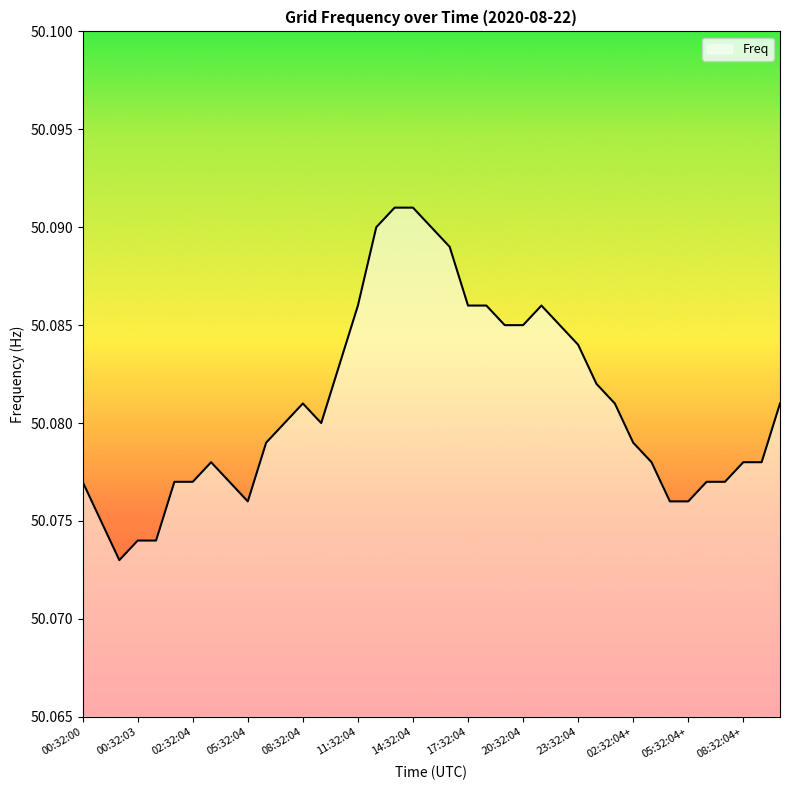

List the labels in order of value, largest first.

13:32:04, 14:32:04, 12:32:04, 15:32:04, 16:32:04, 11:32:04, 17:32:04, 18:32:04, 21:32:04, 19:32:04, 20:32:04, 22:32:04, 23:32:04, 10:32:04, 00:32:04+, 08:32:04, 01:32:04+, 10:32:04+, 07:32:04, 09:32:04, 06:32:04, 02:32:04+, 03:32:04, 03:32:04+, 08:32:04+, 09:32:04+, 00:32:00, 01:32:04, 02:32:04, 04:32:04, 06:32:04+, 07:32:04+, 05:32:04, 04:32:04+, 05:32:04+, 00:32:01, 00:32:03, 00:32:04, 00:32:02